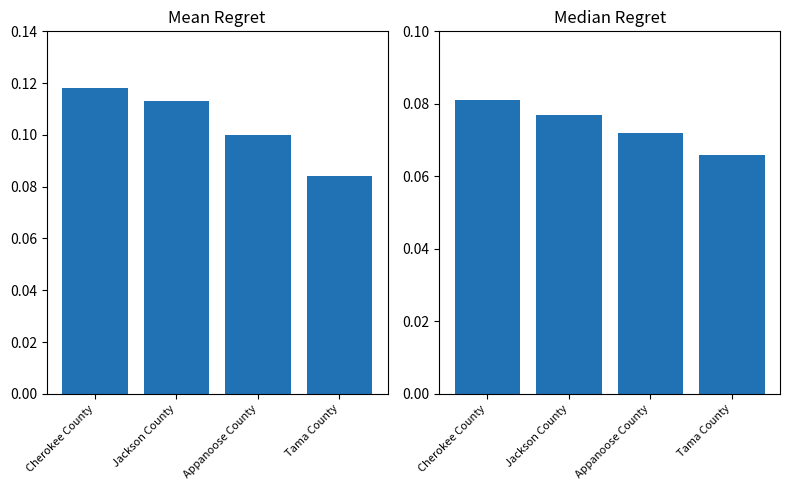

What is the approximate value of Median Regret at Appanoose County?

0.1